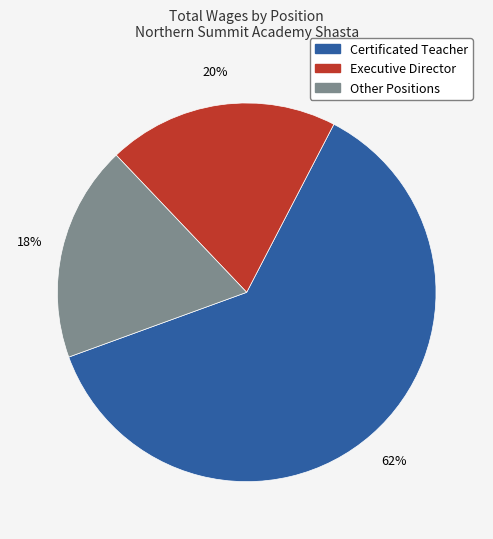

How many slices are in this pie chart?

3